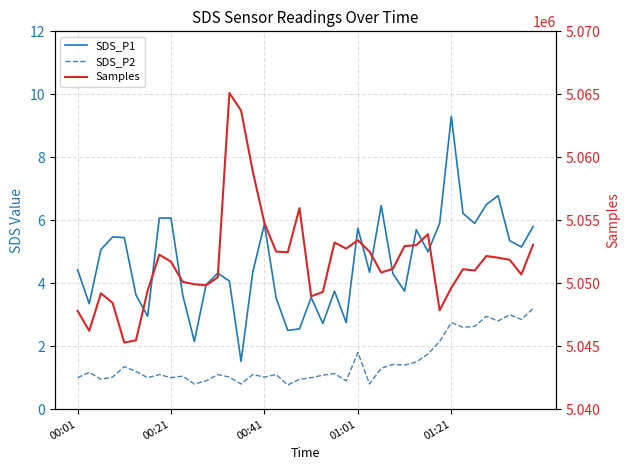

What is the minimum value shown in the chart?

0.8